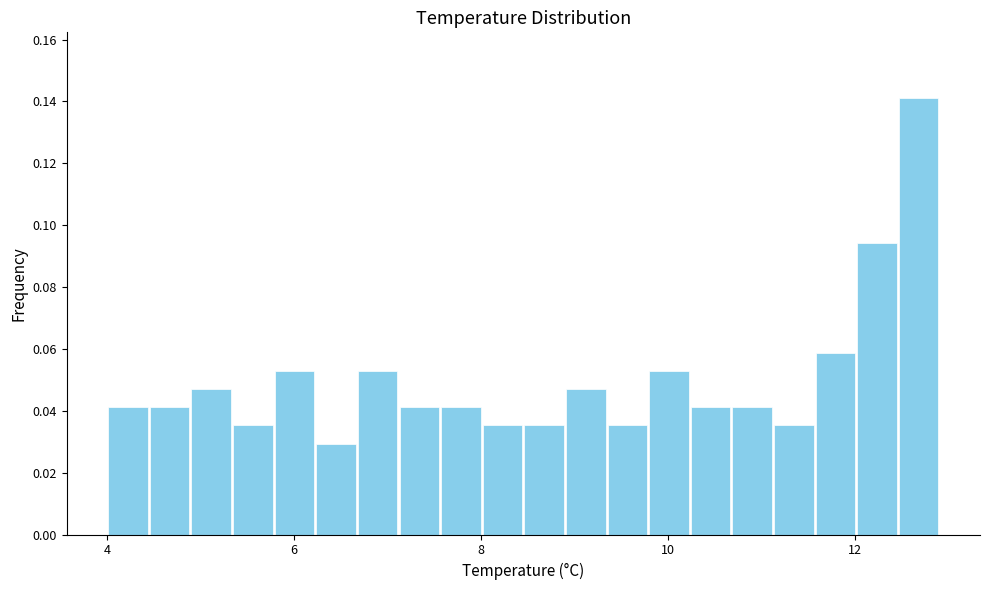

Around what value on the x-axis is the tallest bar? Give the approximate position of its centre, as read against the axis.

12.6